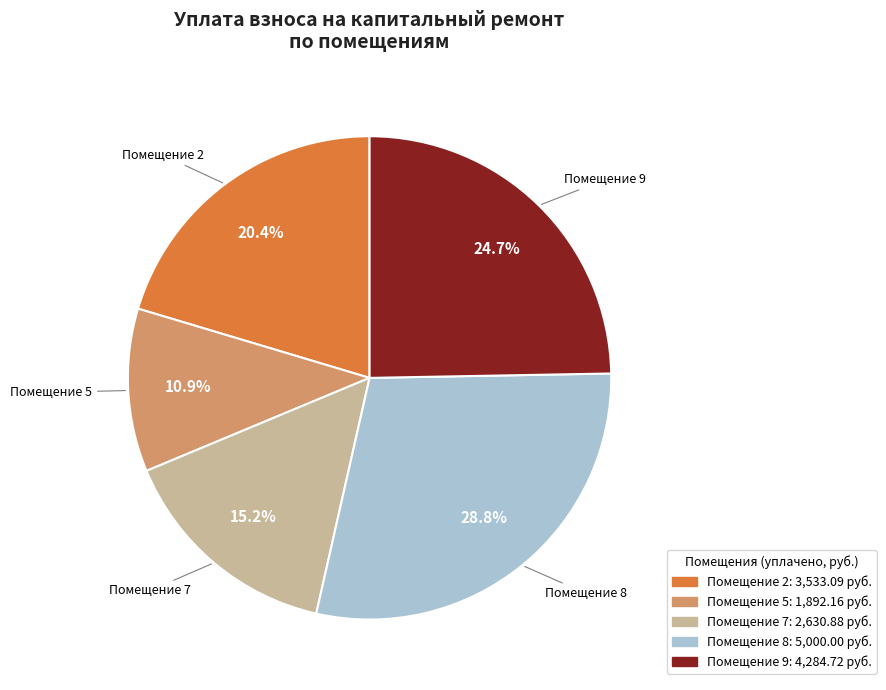

How many slices are in this pie chart?

5